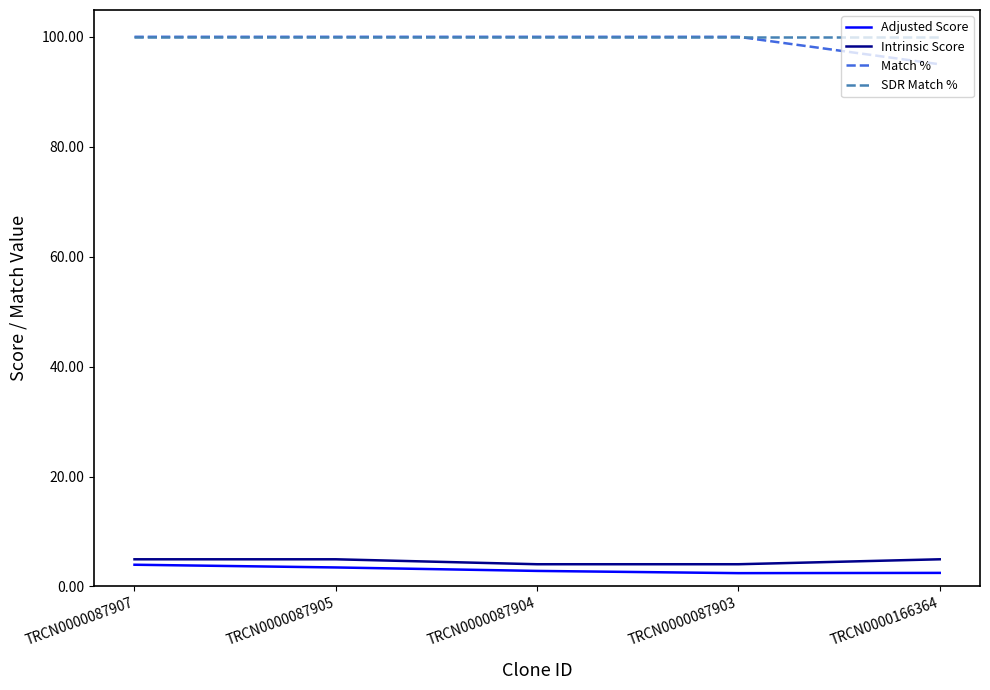

Is this an area chart (filled region under the line)?

No